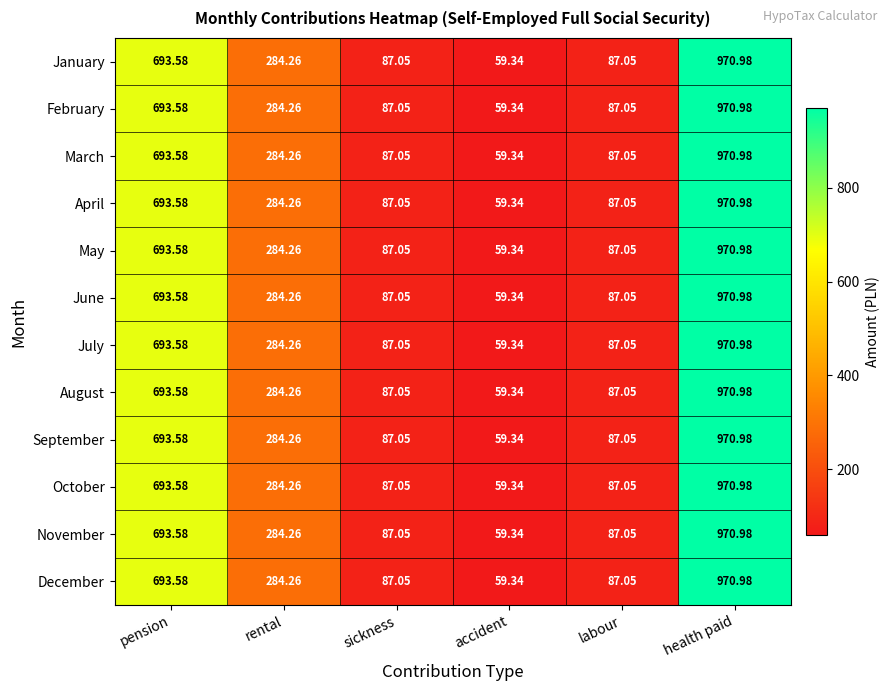

How many data points in November are less than 284?

3